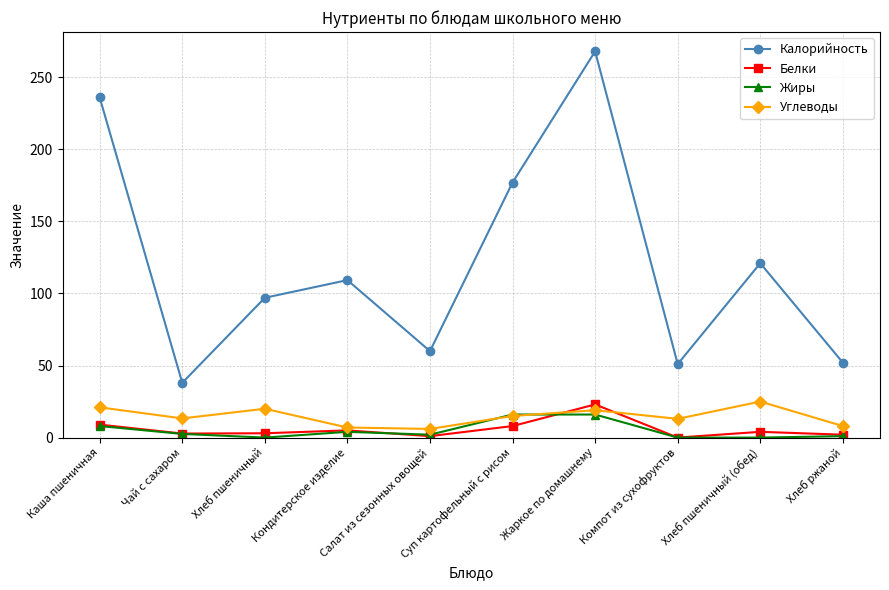

How many data points does each series have?

10